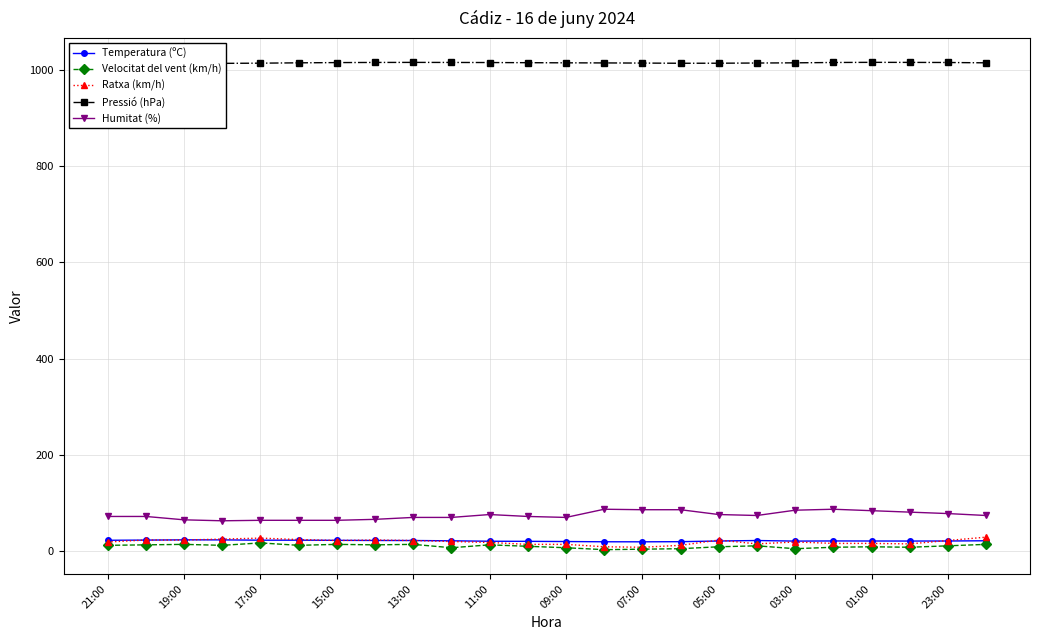

What is the difference between the maximum and minimum values in the Pressió (hPa) series?

2.7